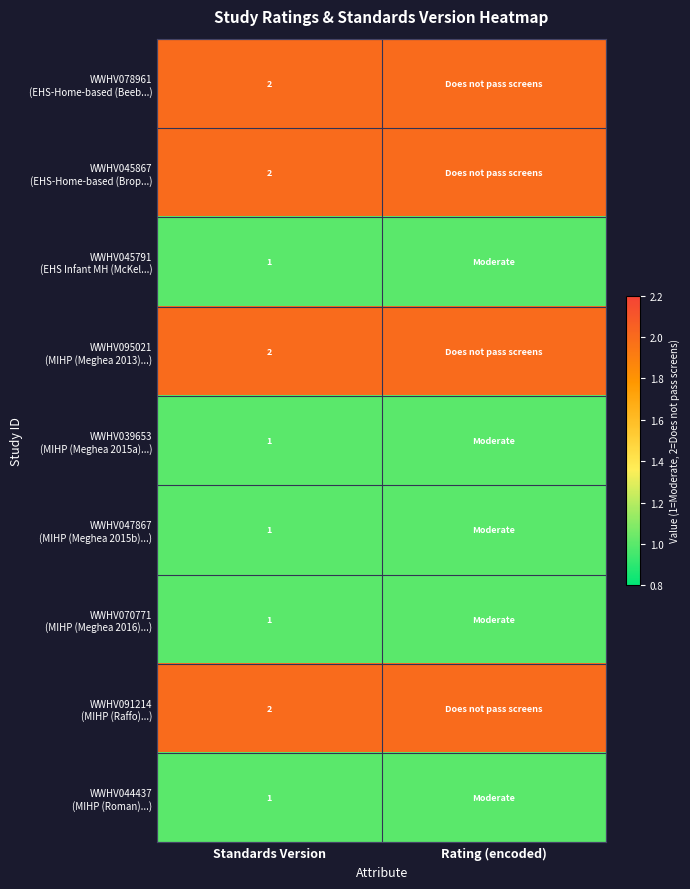

What is the total value across all series at Standards Version?

13